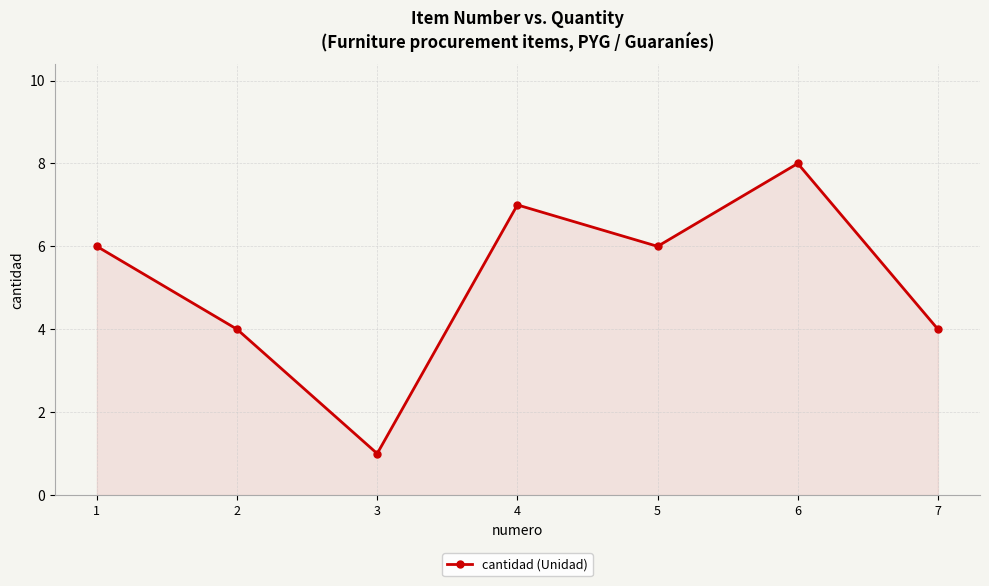

Count the number of categories in the chart.

7